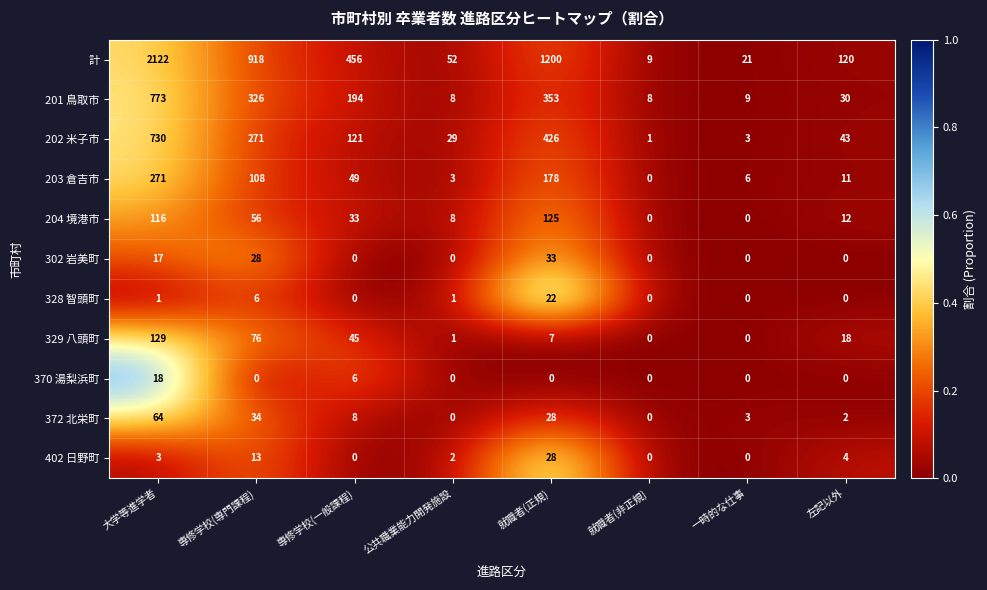

What is the difference between the maximum and minimum values in the 計 series?

2113